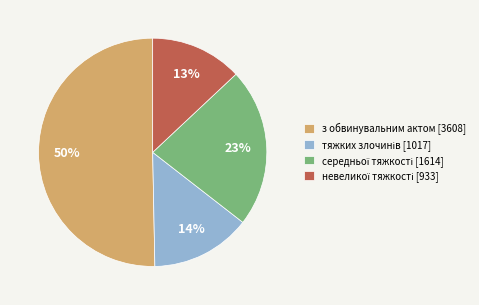

To the nearest percent, what is the average slice percentage?

25%